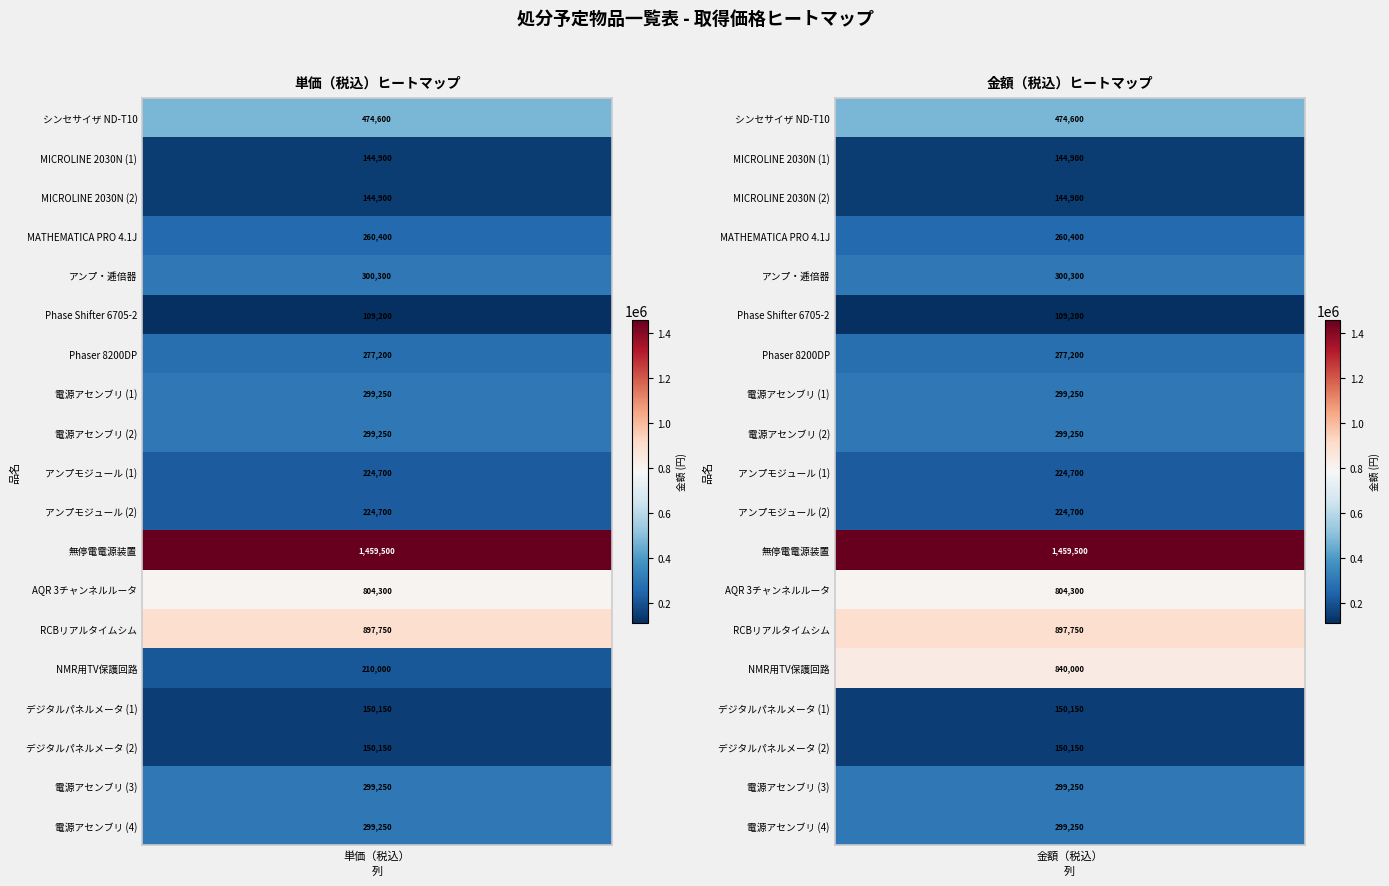

Reading right to left, extract all data points from this chart.

単価（税込）: 299250	299250	150150	150150	210000	897750	804300	1459500	224700	224700	299250	299250	277200	109200	300300	260400	144900	144900	474600
金額（税込）: 299250	299250	150150	150150	840000	897750	804300	1459500	224700	224700	299250	299250	277200	109200	300300	260400	144900	144900	474600